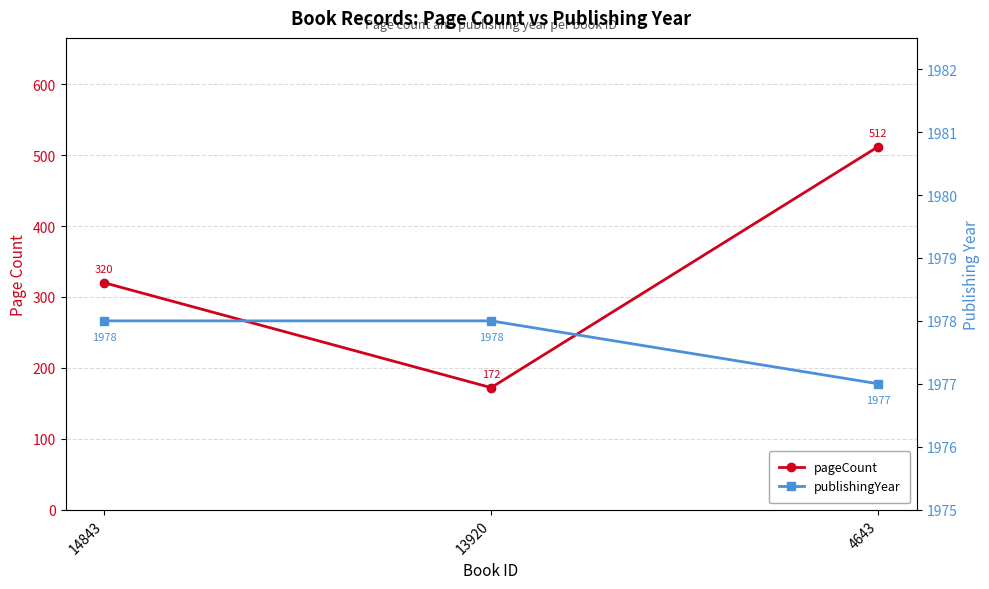

What is the sum of all publishingYear values?

5933